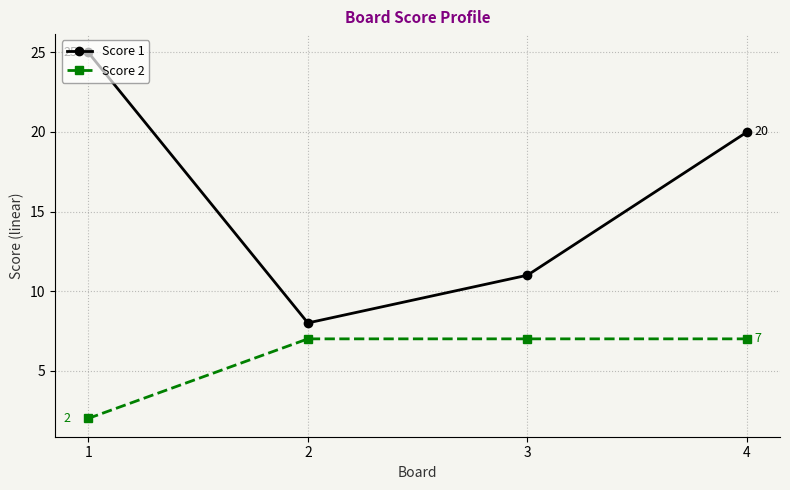

List the series in order of their overall mean, lowest first.

Score 2, Score 1